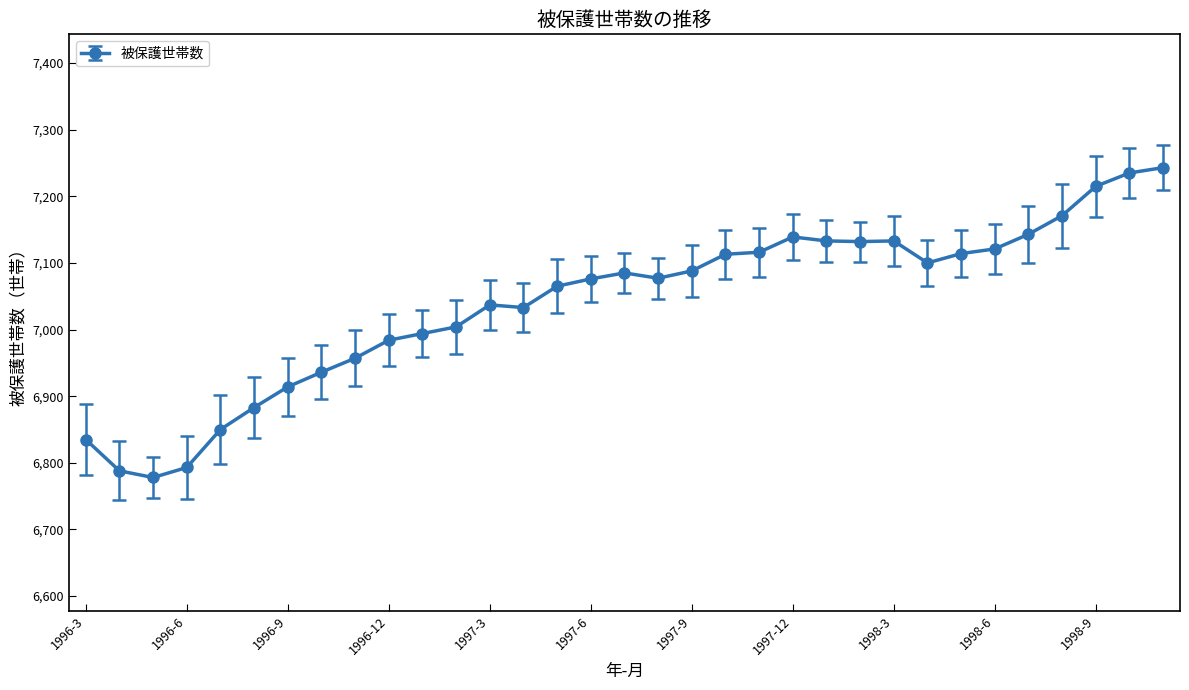

What is the sum of all values?

232285